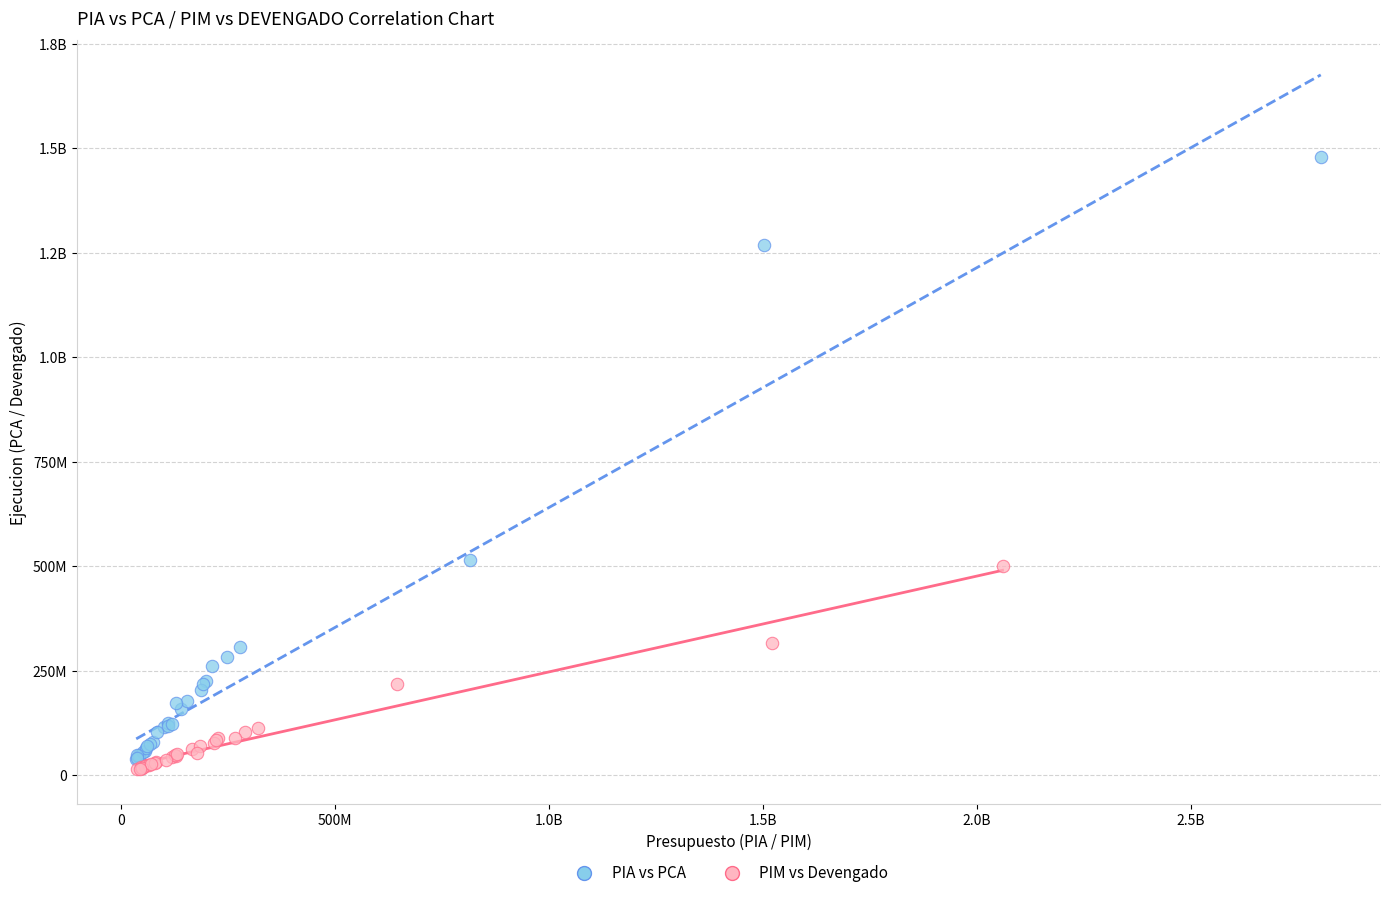

What are all the series names shown in the legend?

PIA vs PCA, PIM vs Devengado